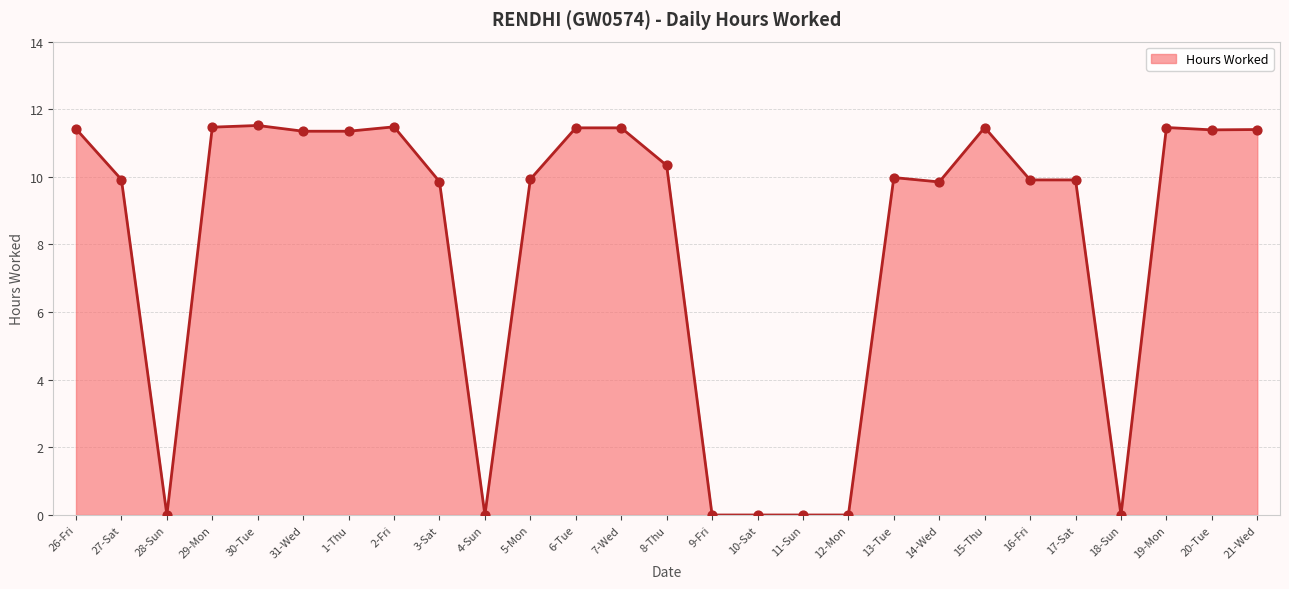

What is the change in value from 5-Mon to 18-Sun?

-9.9